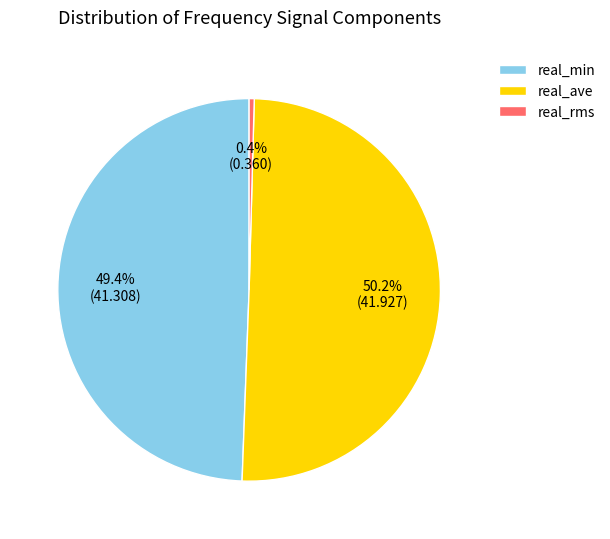

Is real_rms the majority of the pie?

No